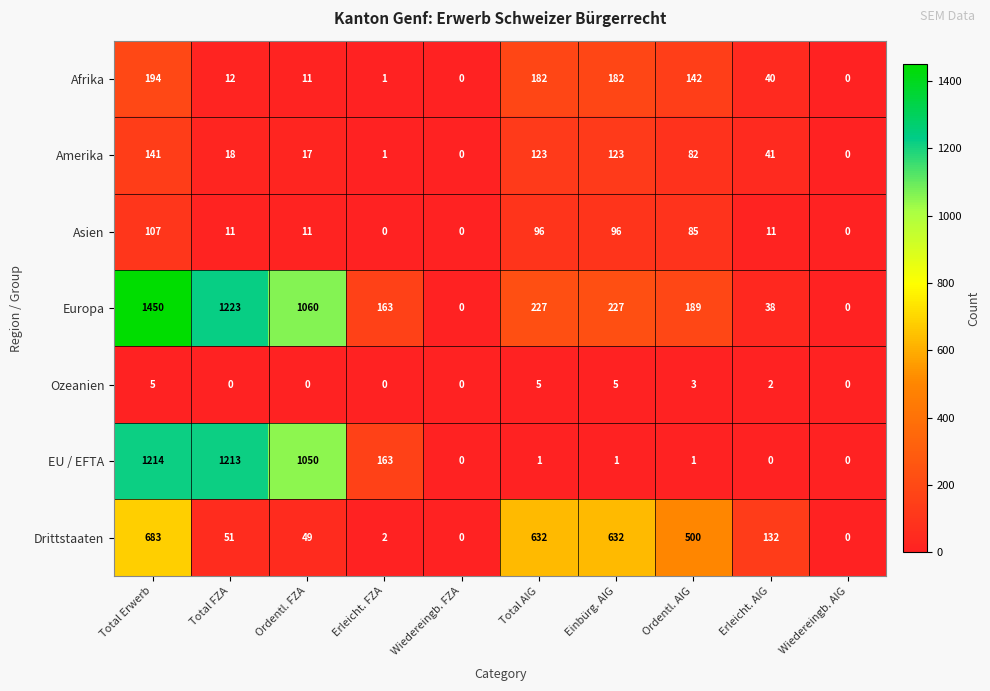

True or false: Drittstaaten has a value of 632 at Total AIG.

True